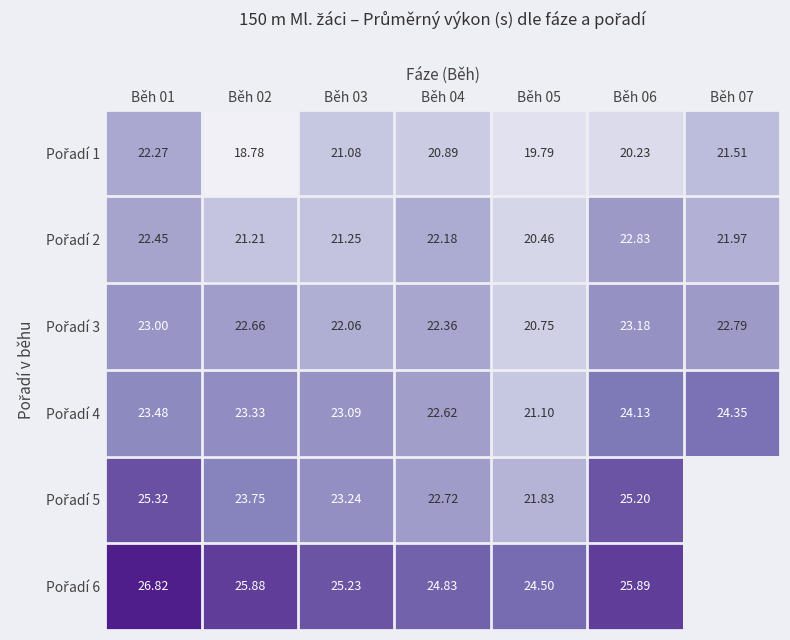

At which category does the chart reach its minimum across all series?

Běh 02